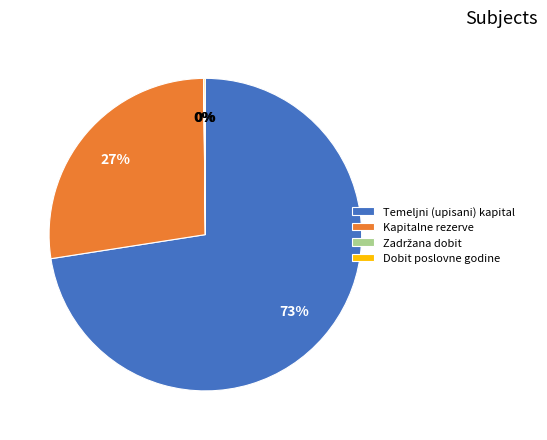

Which category has the biggest portion of the pie?

Temeljni (upisani) kapital